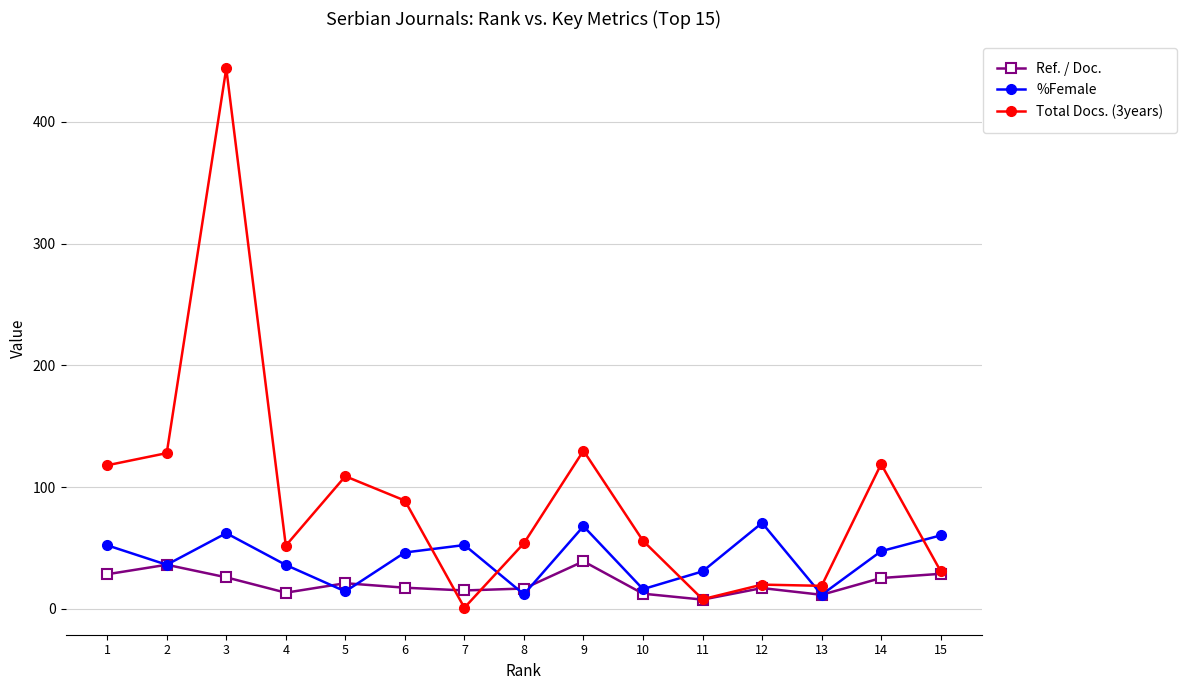

Which label corresponds to the smallest value in the chart?

7